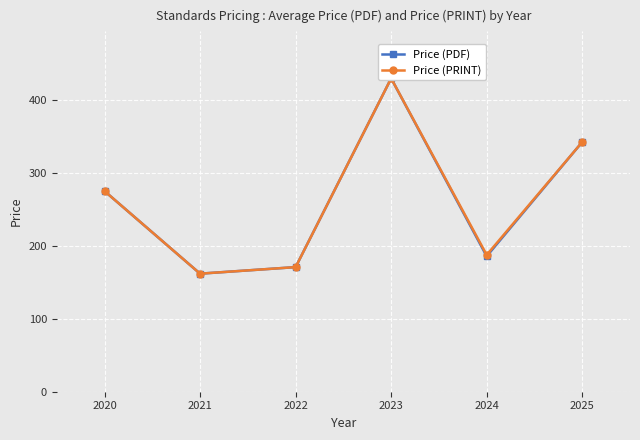

True or false: Price (PDF) and Price (PRINT) cross at least once.

False